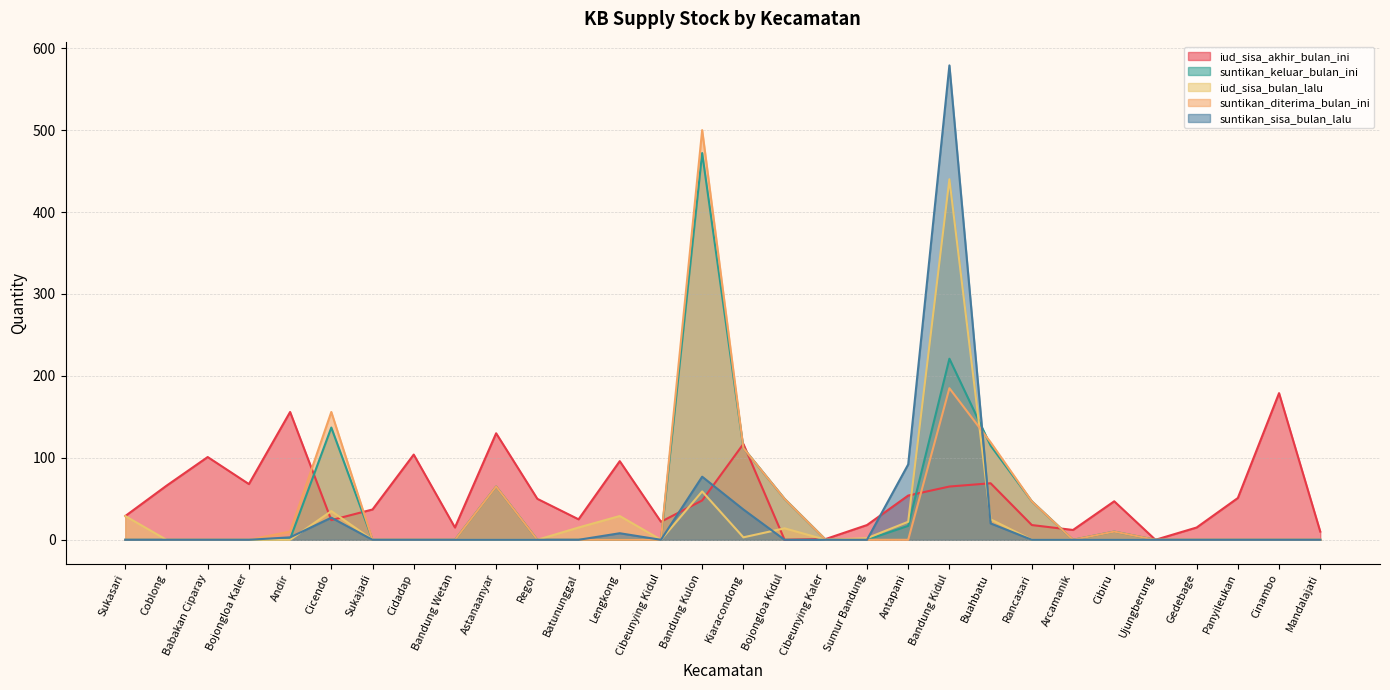

What is the difference between the maximum and second lowest values in the suntikan_keluar_bulan_ini series?

472